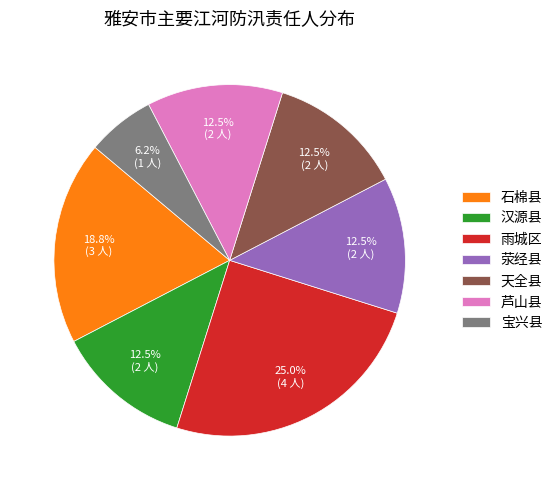

What percentage do 汉源县 and 荥经县 together represent?

25.0%